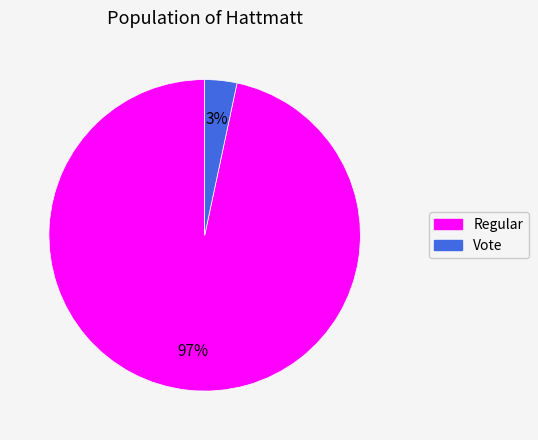

To the nearest percent, what is the combined percentage of Vote and Regular?

100%